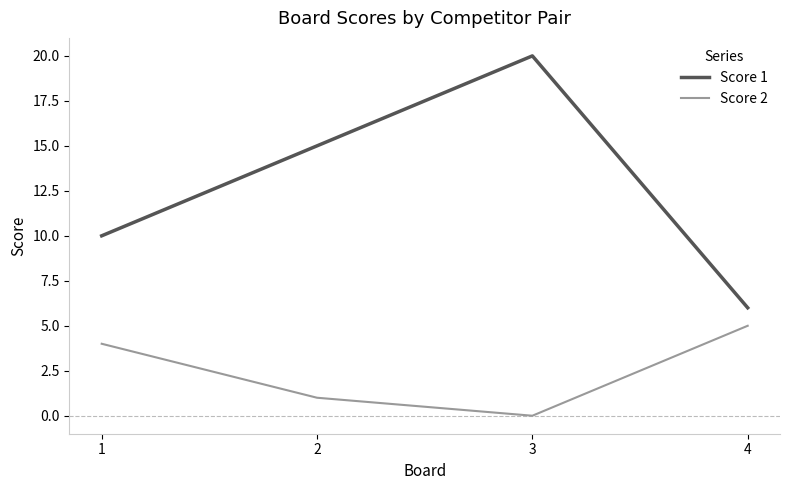

Which series changed the most between 3 and 4?

Score 1